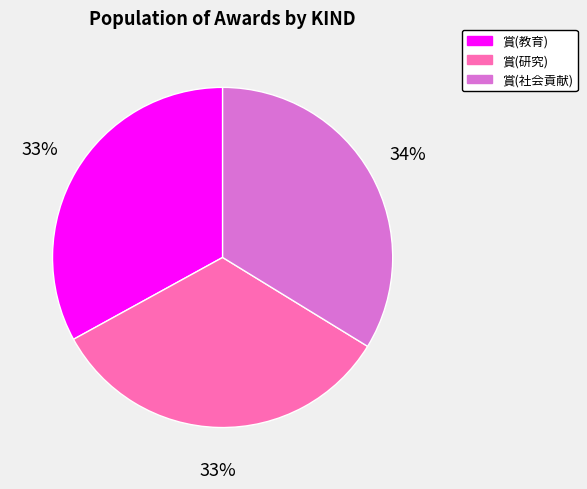

Combined, do 賞(社会貢献) and 賞(教育) account for over 50%?

Yes